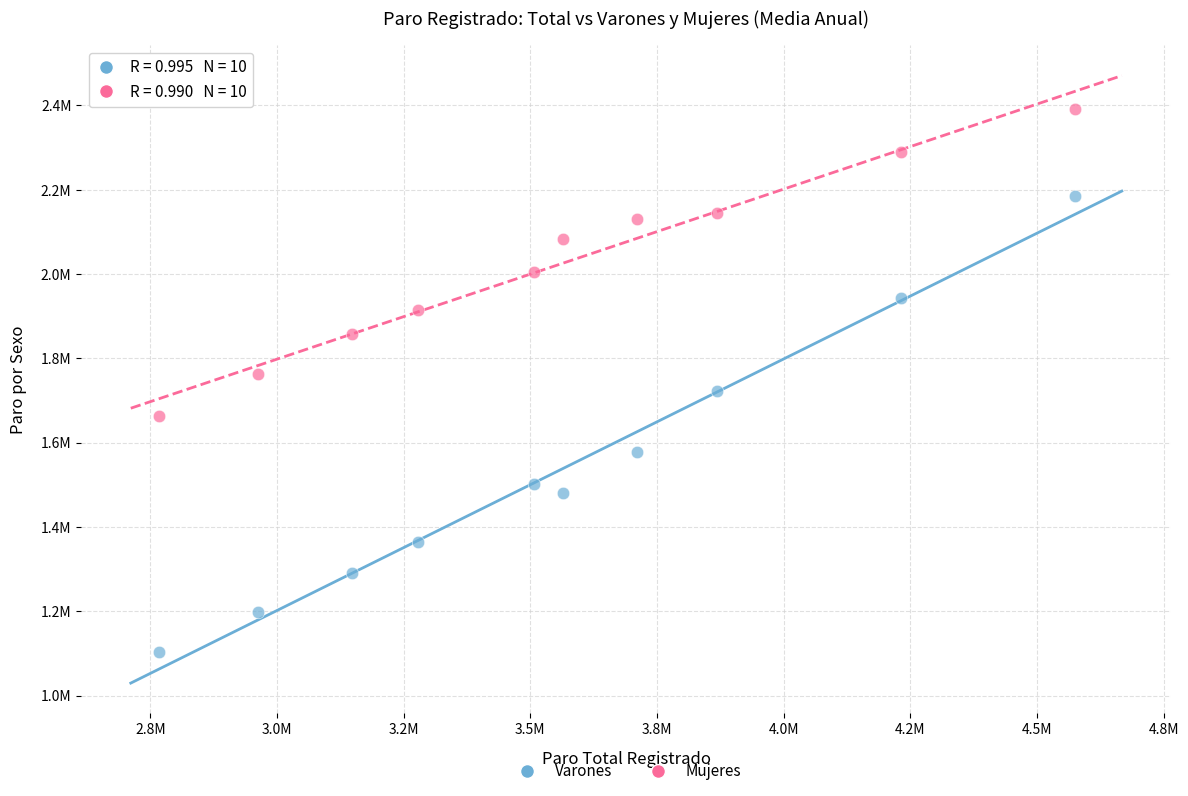

Which series reaches the minimum Y coordinate?

Varones